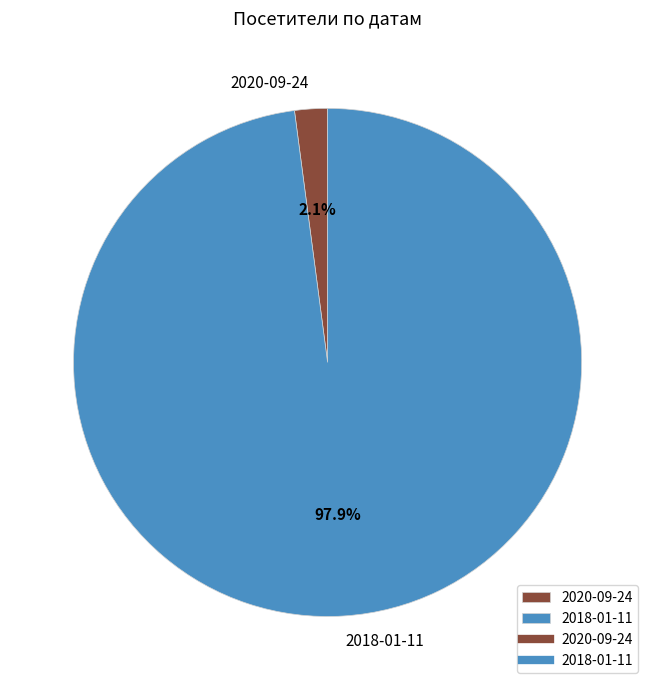

Which has a higher value, 2018-01-11 or 2020-09-24?

2018-01-11